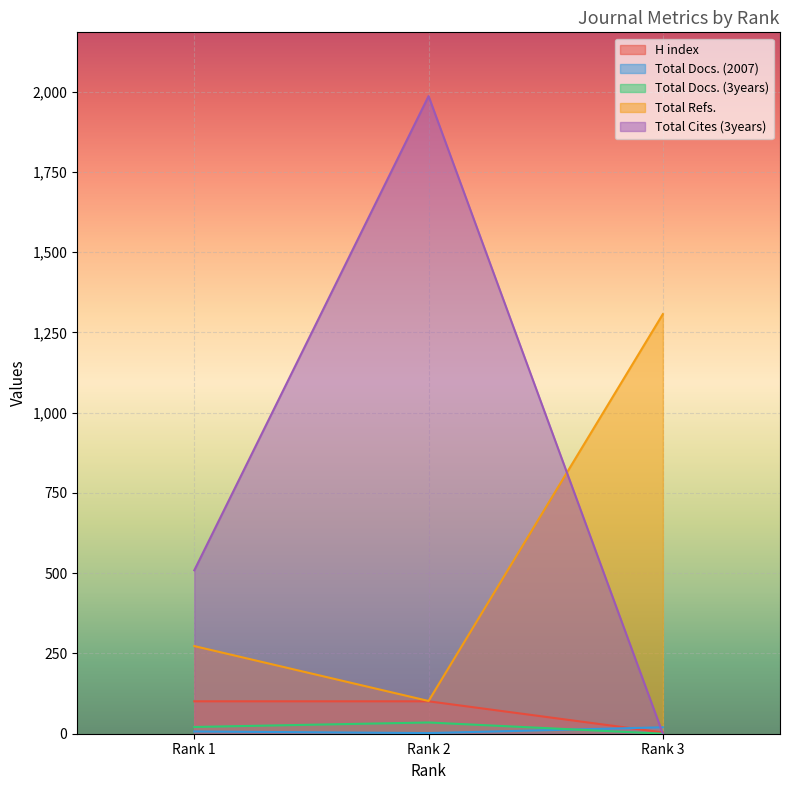

Which category has the lowest value in the Total Cites (3years) series?

Rank 3